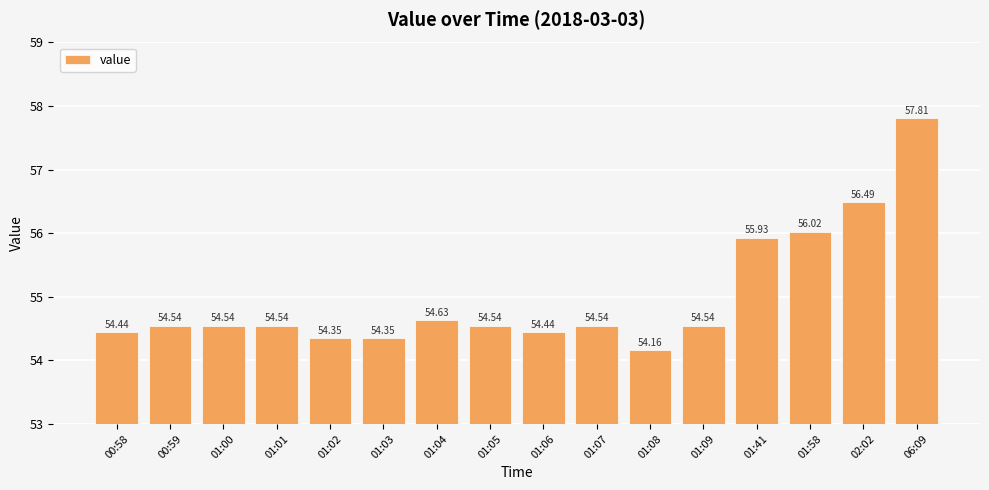

Which has a higher value, 01:09 or 01:04?

01:04